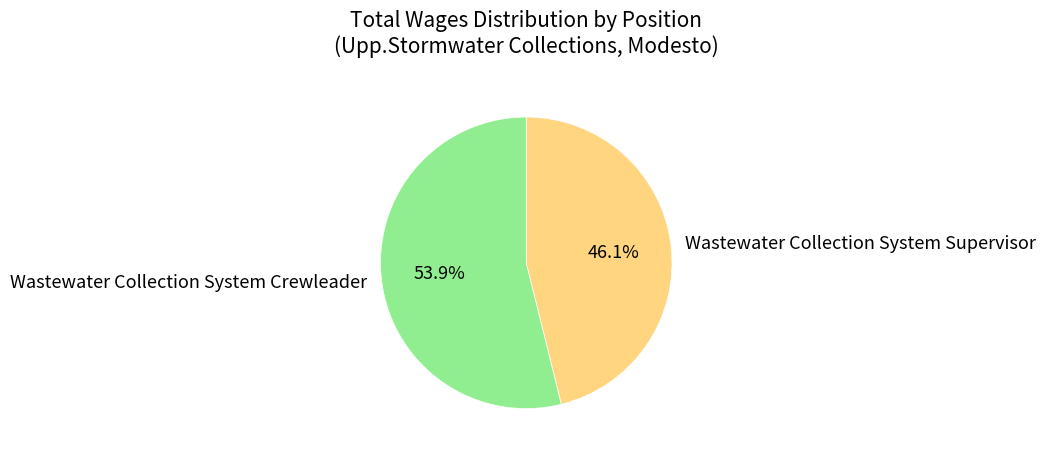

Which has a higher value, Wastewater Collection System Crewleader or Wastewater Collection System Supervisor?

Wastewater Collection System Crewleader